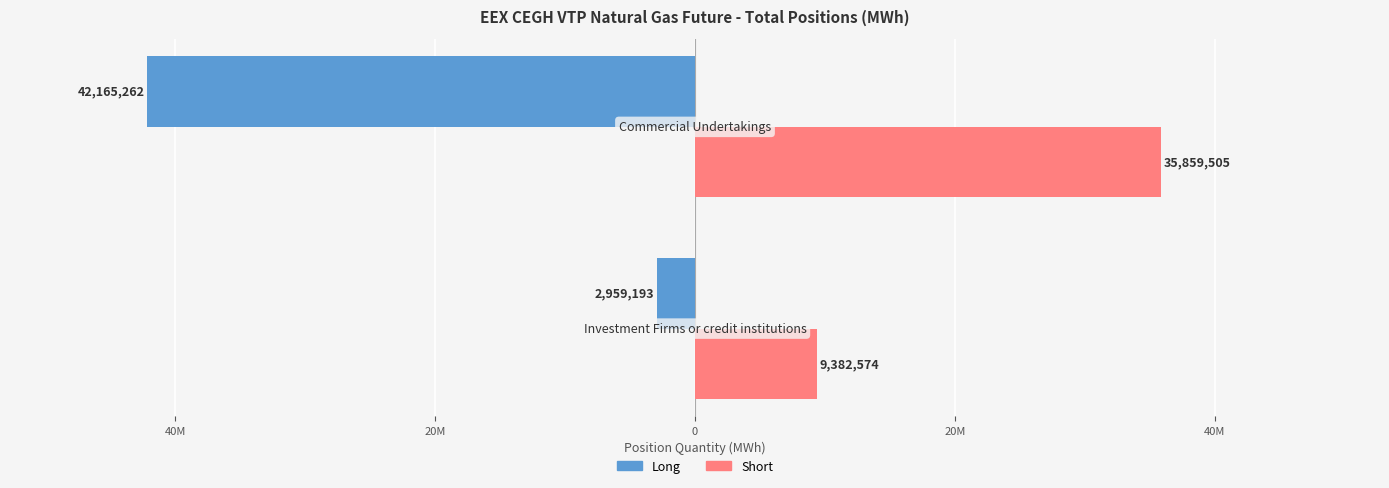

What are all the series names shown in the legend?

Long, Short